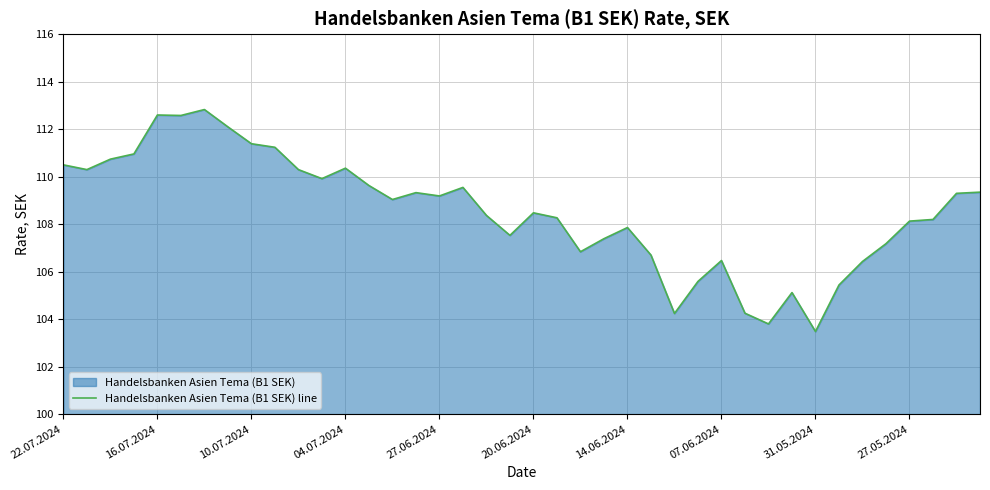

Read the value at 14.06.2024.

107.9